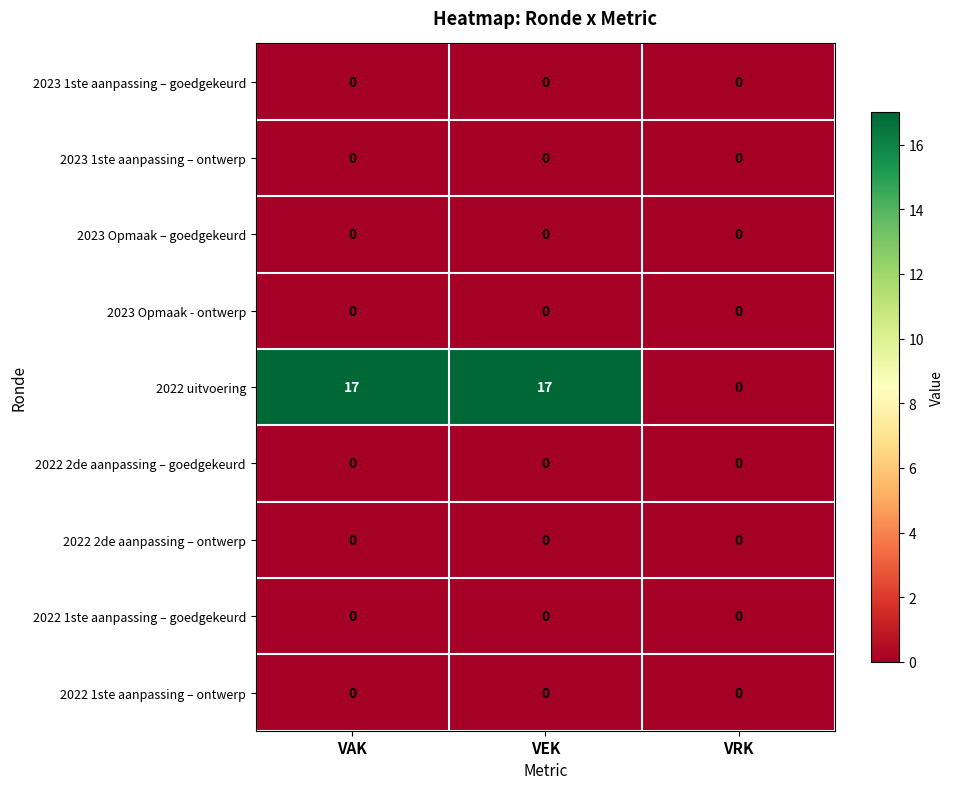

Reading left to right, what are all the values shown in this chart?

2023 1ste aanpassing – goedgekeurd: 0	0	0
2023 1ste aanpassing – ontwerp: 0	0	0
2023 Opmaak – goedgekeurd: 0	0	0
2023 Opmaak - ontwerp: 0	0	0
2022 uitvoering: 17	17	0
2022 2de aanpassing – goedgekeurd: 0	0	0
2022 2de aanpassing – ontwerp: 0	0	0
2022 1ste aanpassing – goedgekeurd: 0	0	0
2022 1ste aanpassing – ontwerp: 0	0	0